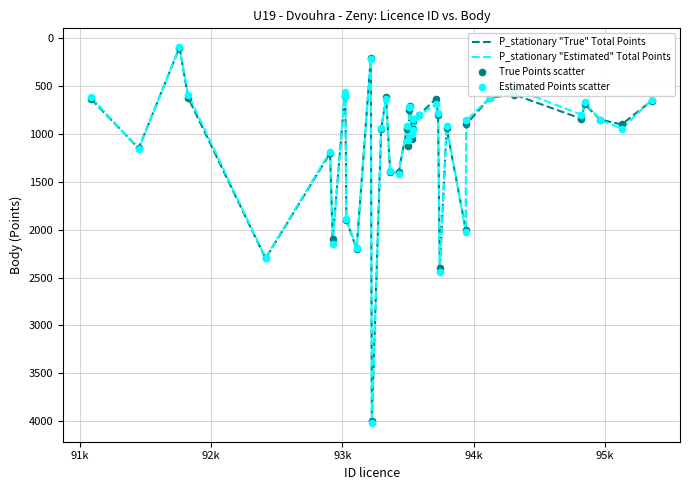

What is the smallest value displayed?

91.9